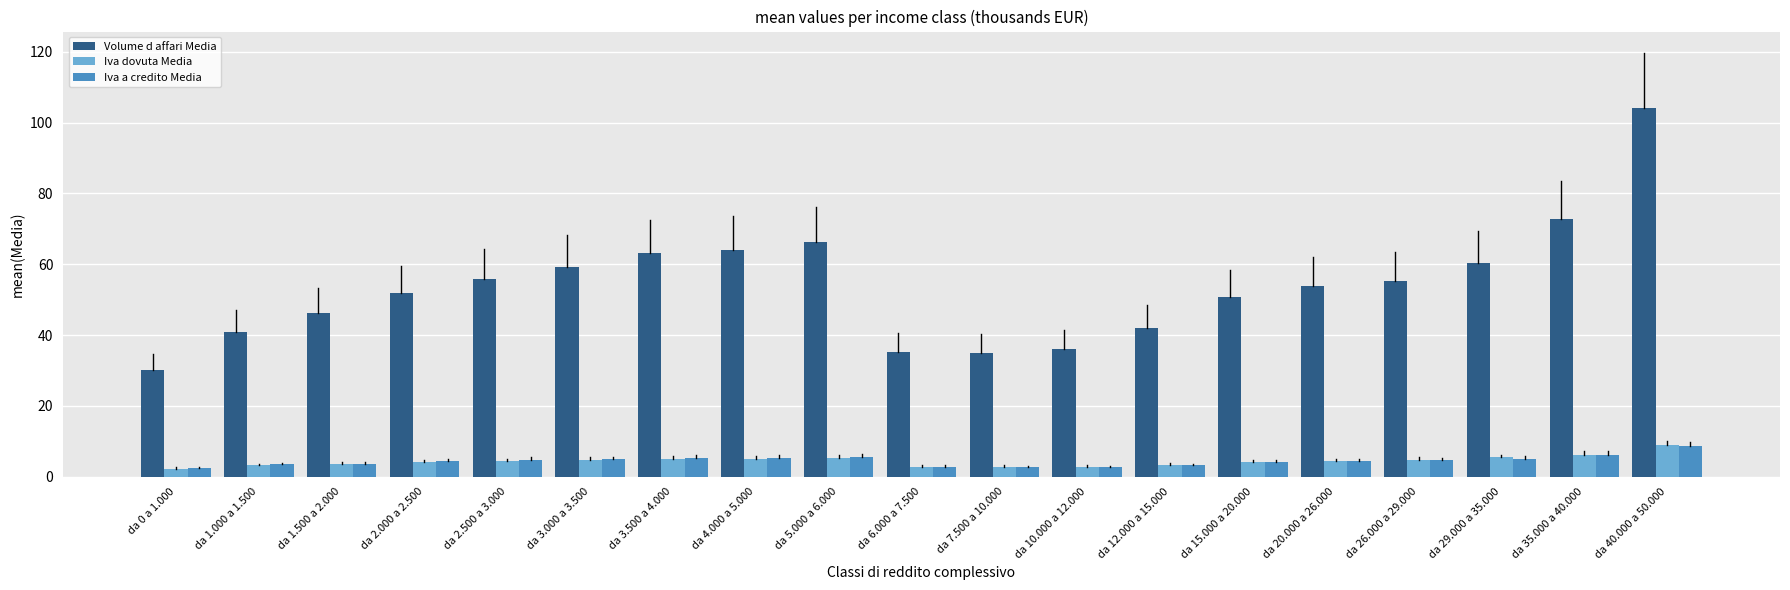

Which series changed the most between da 0 a 1.000 and da 1.000 a 1.500?

Volume d affari Media